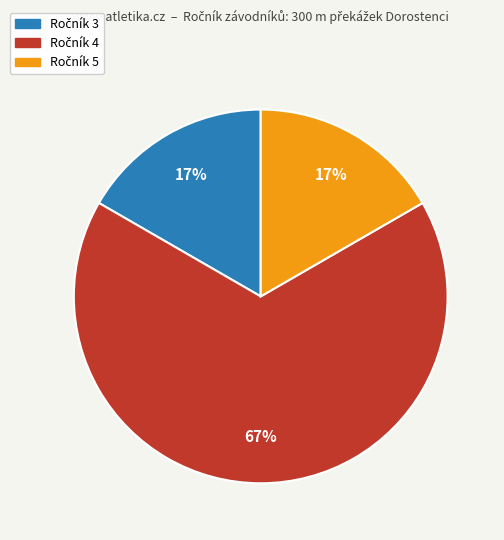

To the nearest percent, what is the difference between the largest and smallest slice percentages?

50%